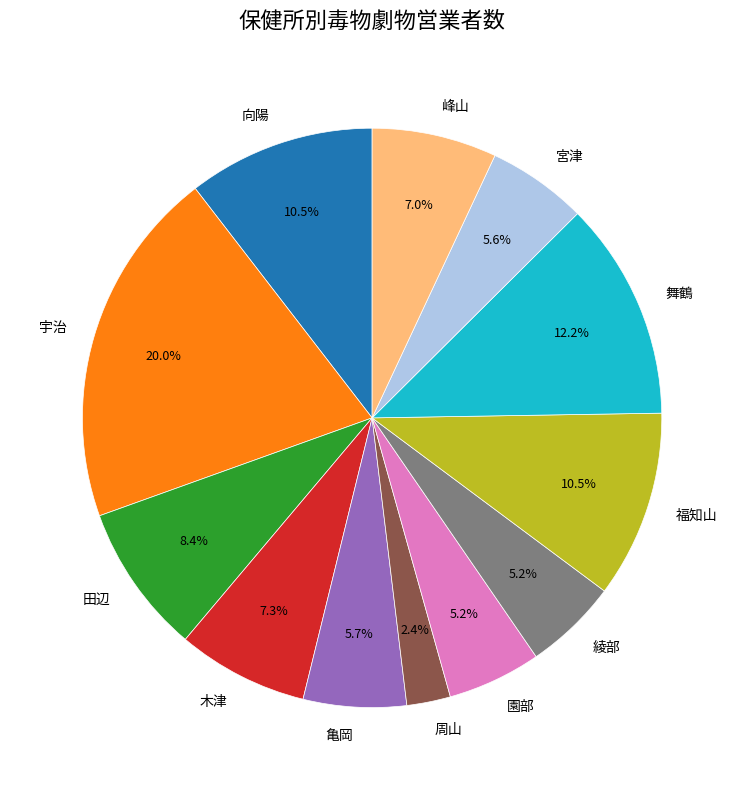

To the nearest percent, what is the average slice percentage?

8%